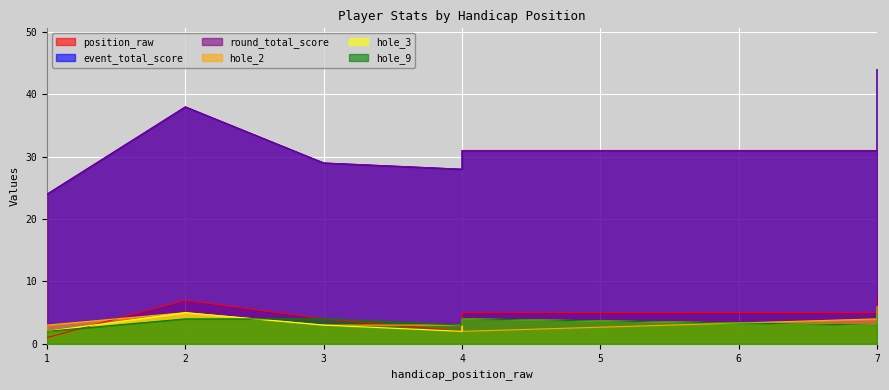

What is the value of the round_total_score point at the 3rd from the left?

29